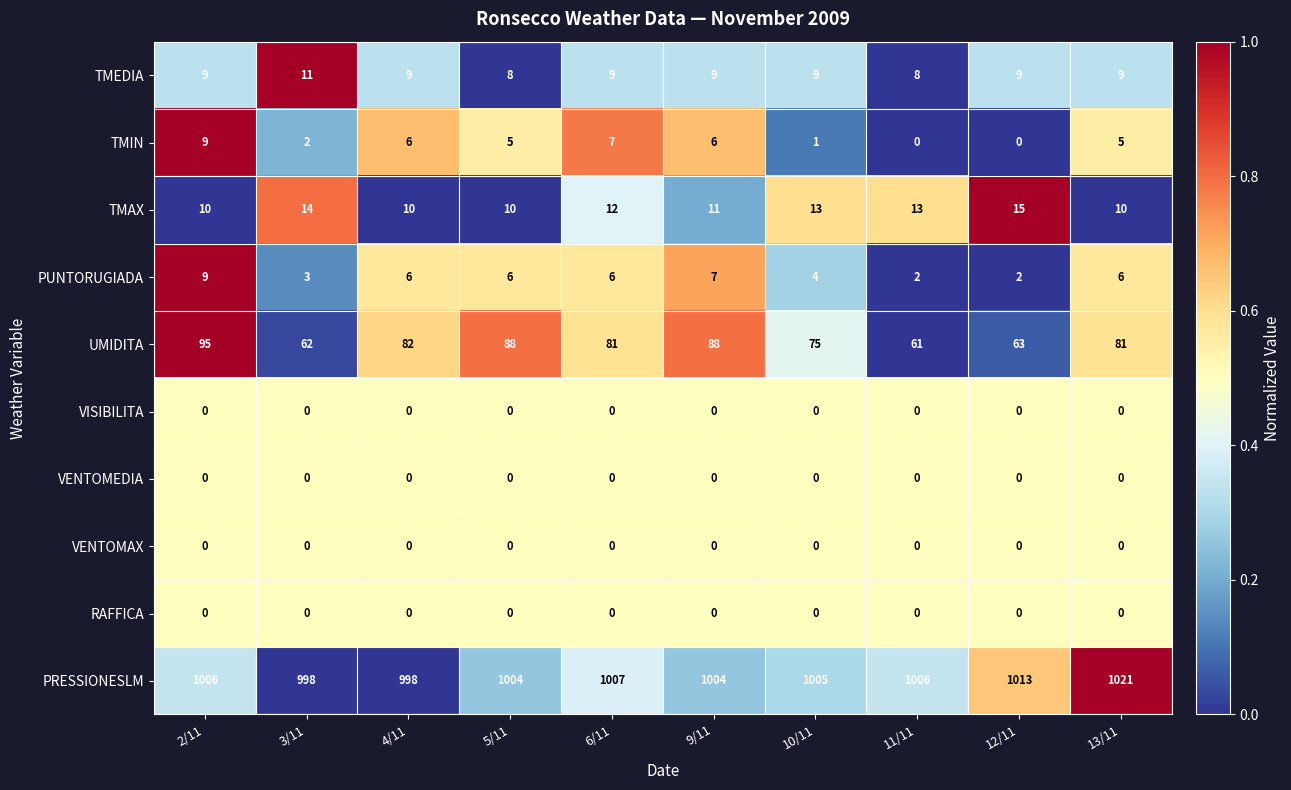

At which label is TMAX closest to 12?

6/11